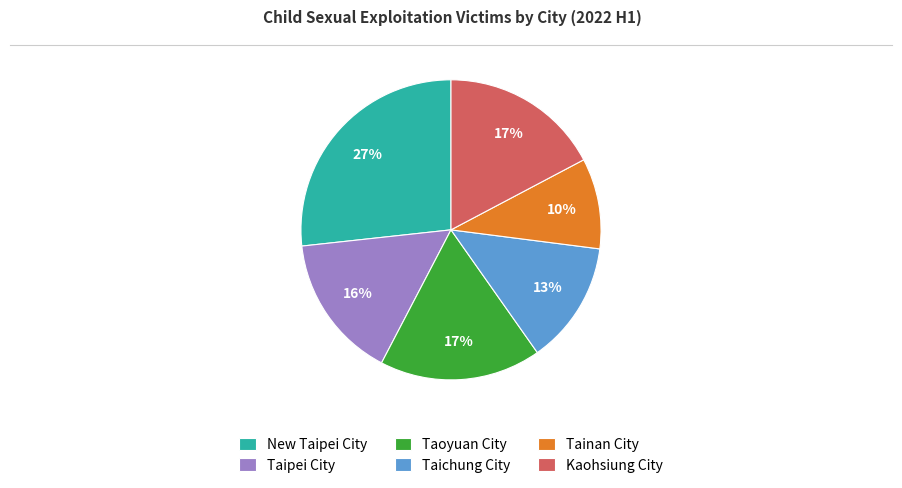

To the nearest percent, what percentage of the pie is Taichung City?

13%